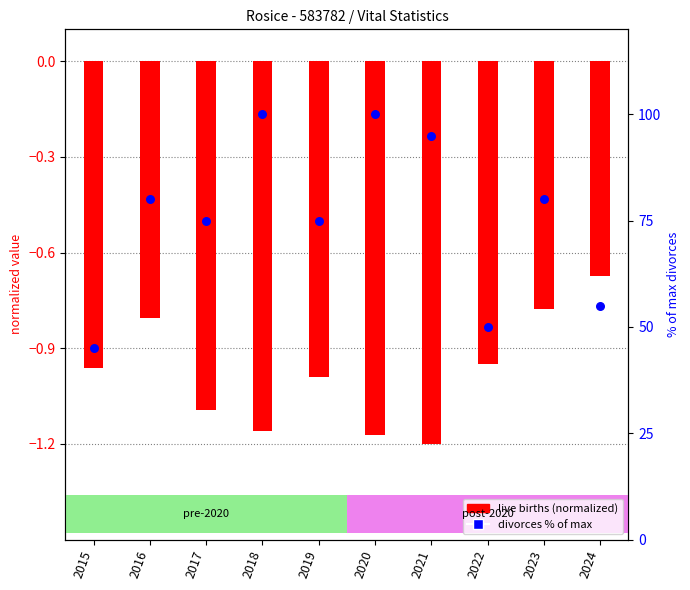

At how many categories does at least one series exceed 21?

10